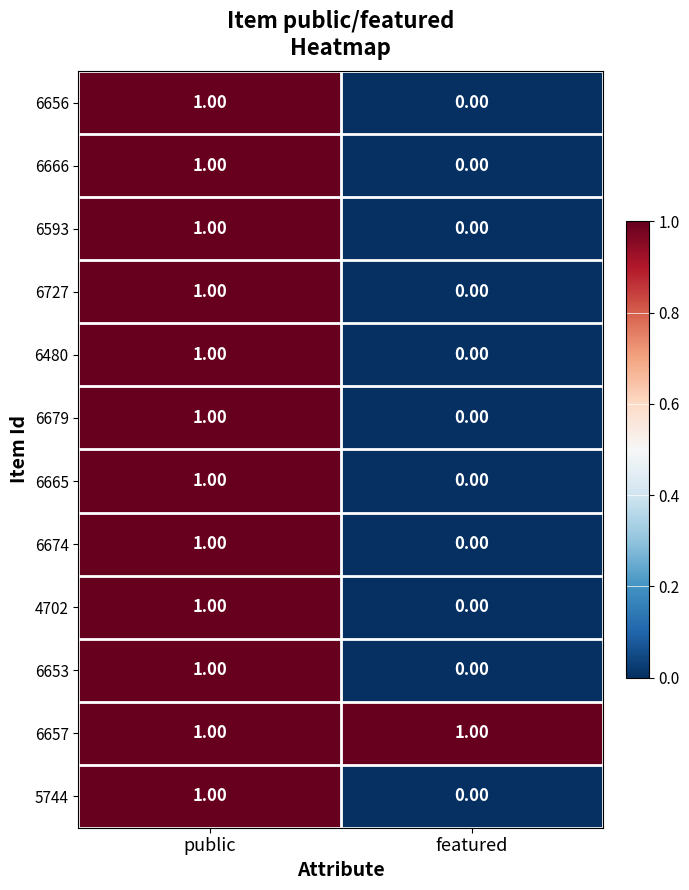

Where is 6679 nearest to the value 0?

featured